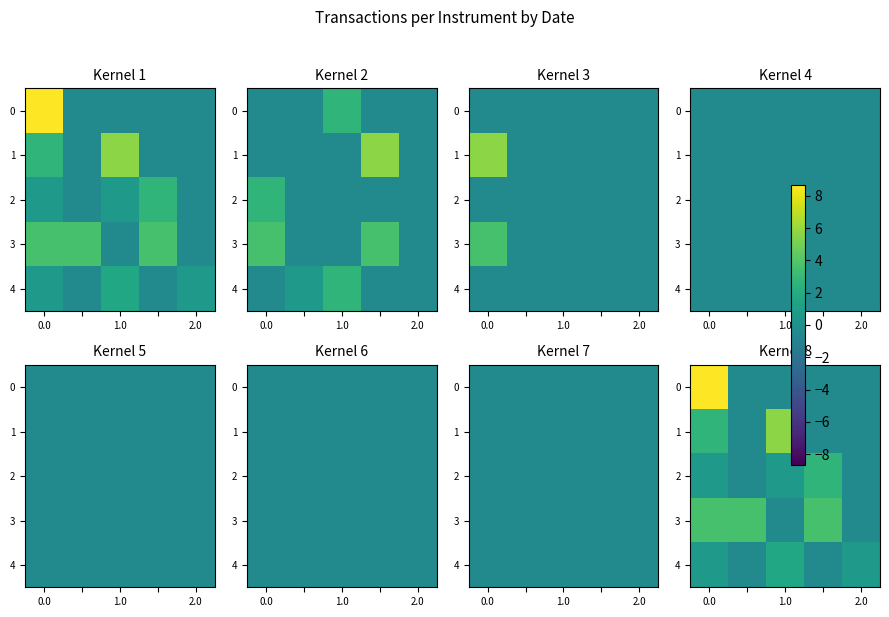

What is the spread (max minus min) of values at 0.0?

8.0